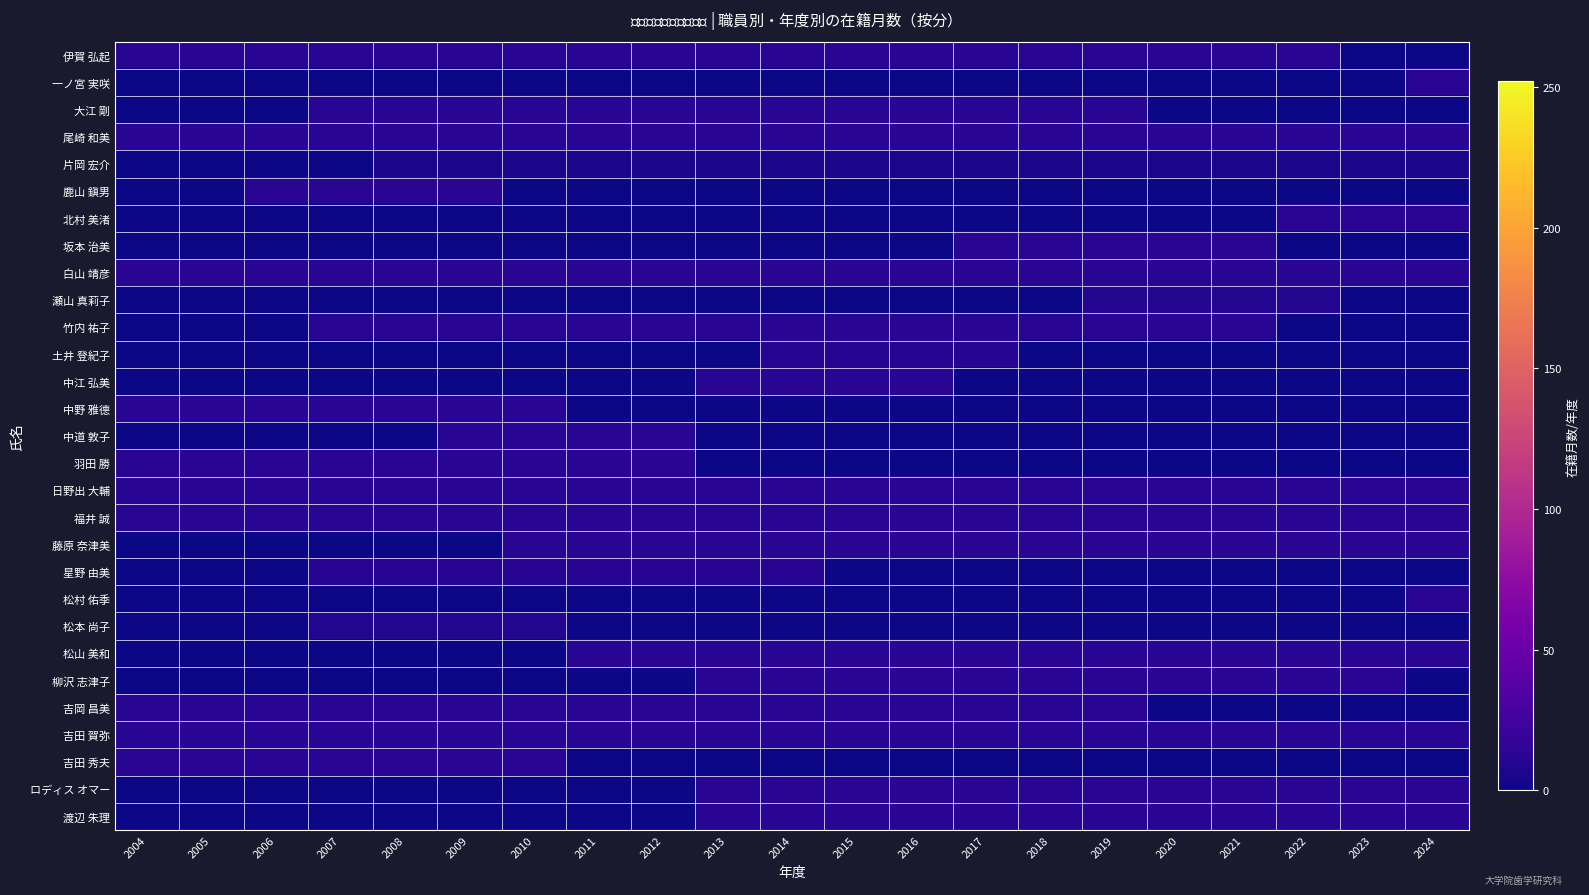

Which series has the largest total across all categories?

尾崎 和美